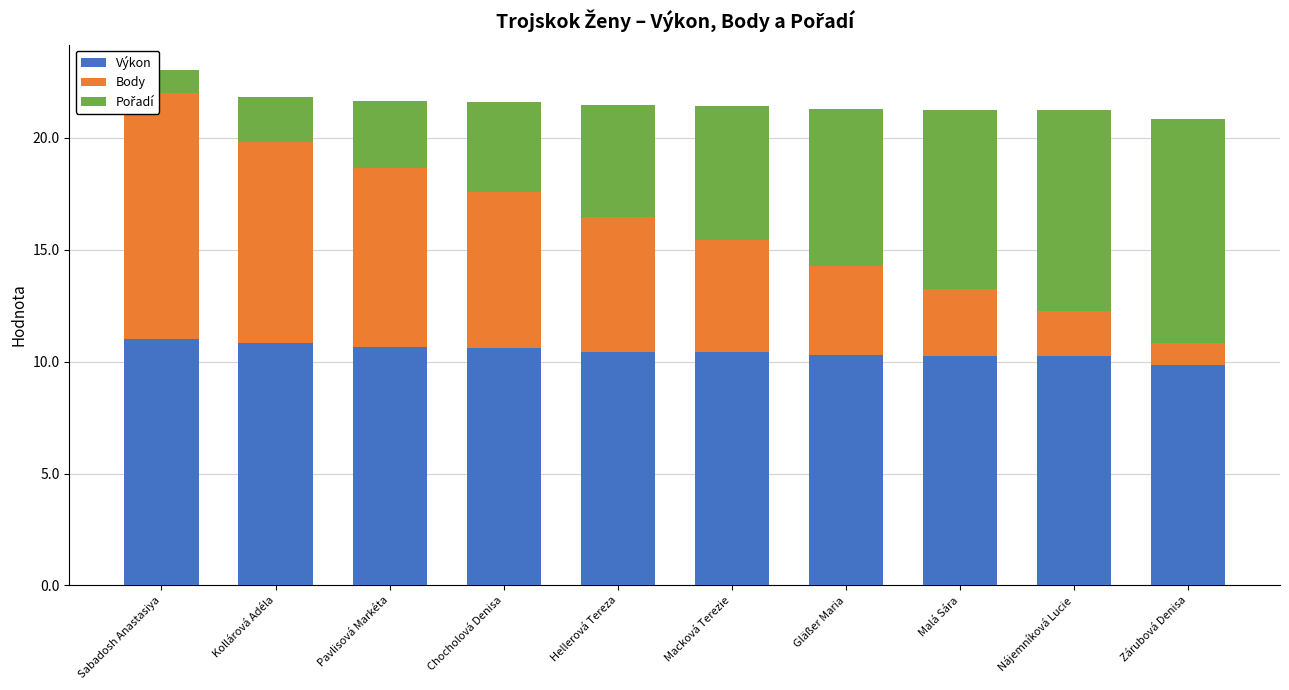

What value does the Výkon series have at Gläßer Maria?

10.3